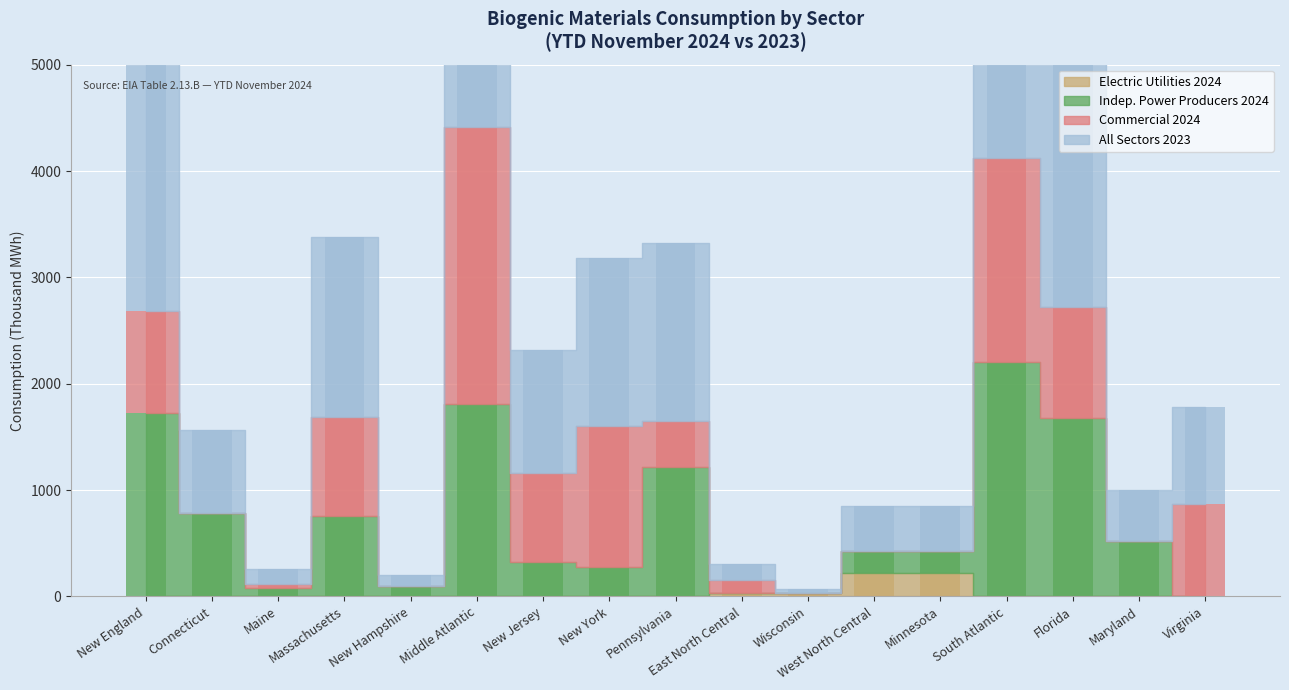

Between New Hampshire and Pennsylvania, which series saw the biggest shift?

All Sectors 2023